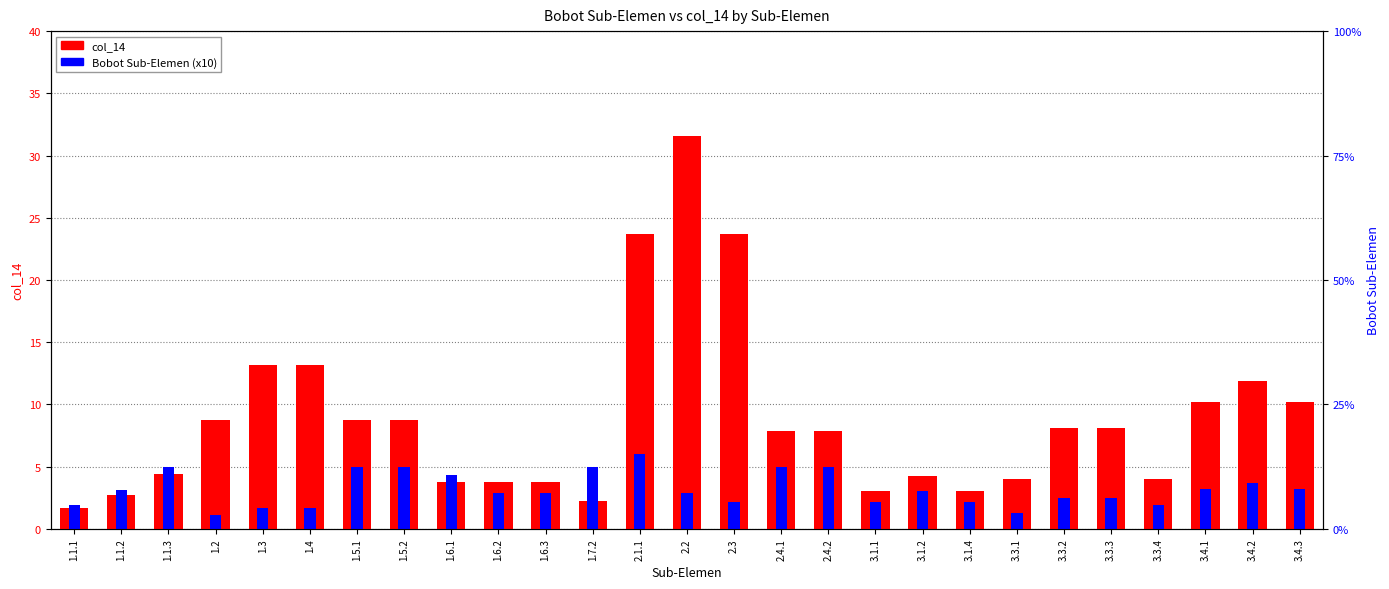

Reading left to right, extract all data points from this chart.

col_14: 1.6	2.7	4.4	8.8	13.2	13.2	8.8	8.8	3.8	3.8	3.8	2.2	23.7	31.6	23.7	7.9	7.9	3.0	4.2	3.0	4.0	8.1	8.1	4.0	10.2	11.9	10.2
Bobot Sub-Elemen (x10): 1.9	3.1	5.0	1.1	1.7	1.7	5.0	5.0	4.3	2.9	2.9	5.0	6.0	2.9	2.1	5.0	5.0	2.2	3.0	2.2	1.2	2.5	2.5	1.9	3.2	3.7	3.2